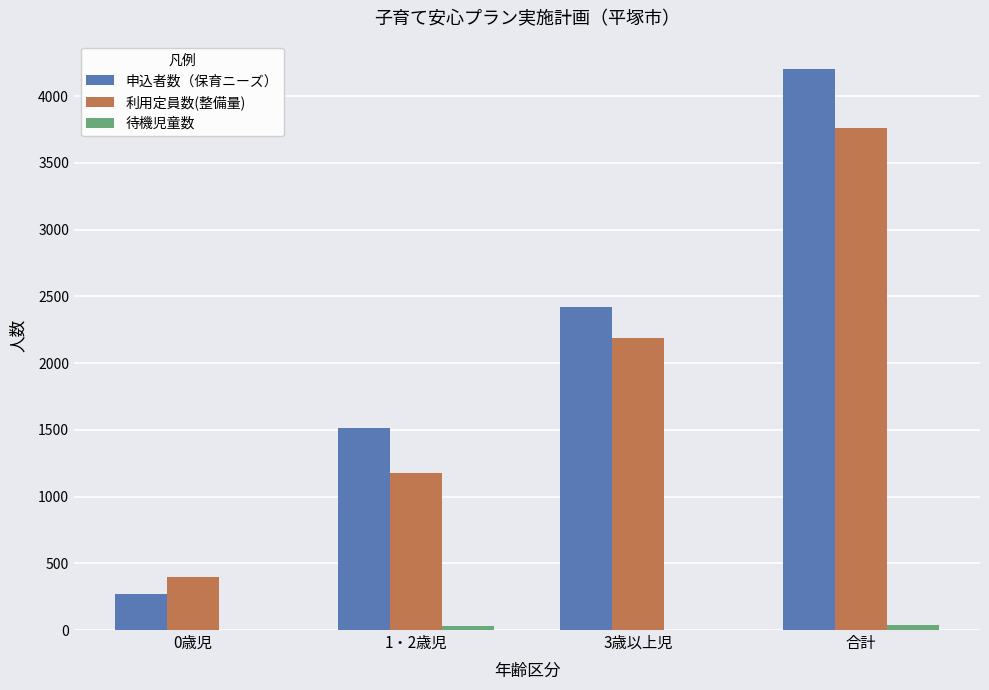

The value of 申込者数（保育ニーズ） at 合計 is 6184. True or false?

False